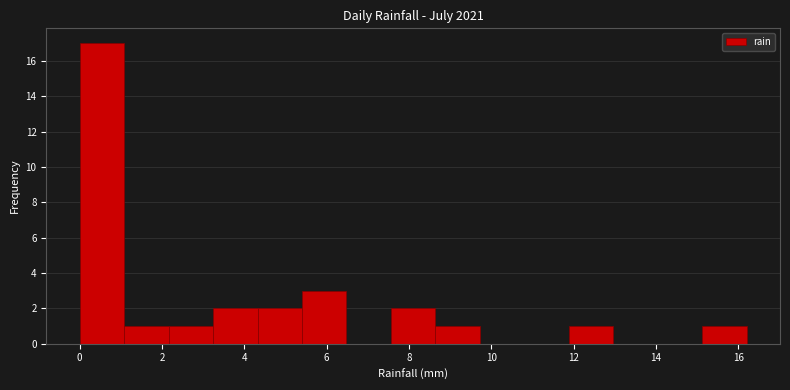

Reading left to right, transcribe this chart: for each bar, give the range it covers on the x-axis and its height. Neither the bar edges nor the heights are printed on the chart, so give them approximately, as read against the axes.

0.00 to 1.08: 17
1.08 to 2.16: 1
2.16 to 3.24: 1
3.24 to 4.32: 2
4.32 to 5.40: 2
5.40 to 6.48: 3
6.48 to 7.56: 0
7.56 to 8.64: 2
8.64 to 9.72: 1
9.72 to 10.80: 0
10.80 to 11.88: 0
11.88 to 12.96: 1
12.96 to 14.04: 0
14.04 to 15.12: 0
15.12 to 16.20: 1